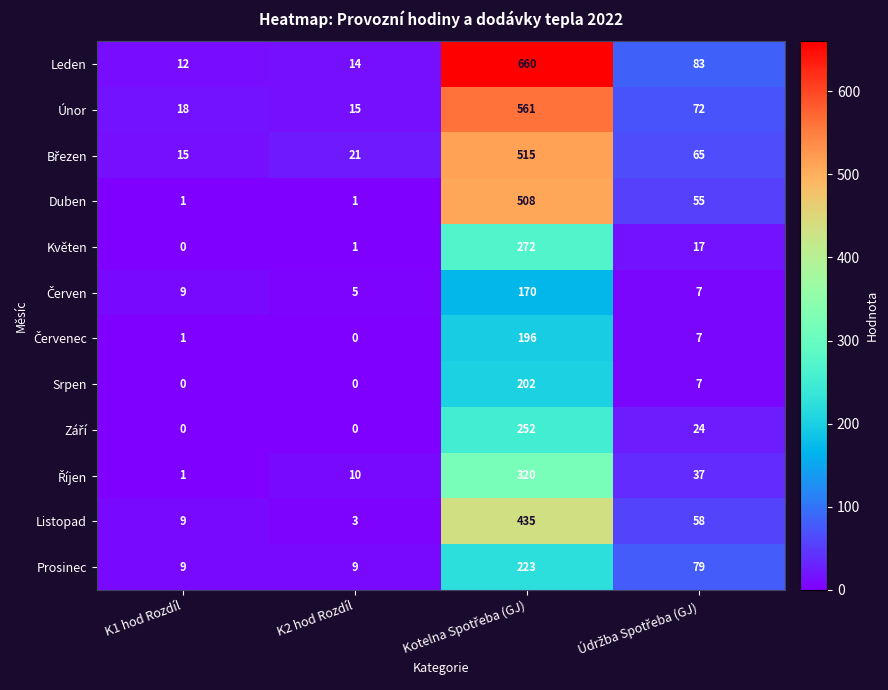

At which label does Listopad reach its minimum?

K2 hod Rozdíl